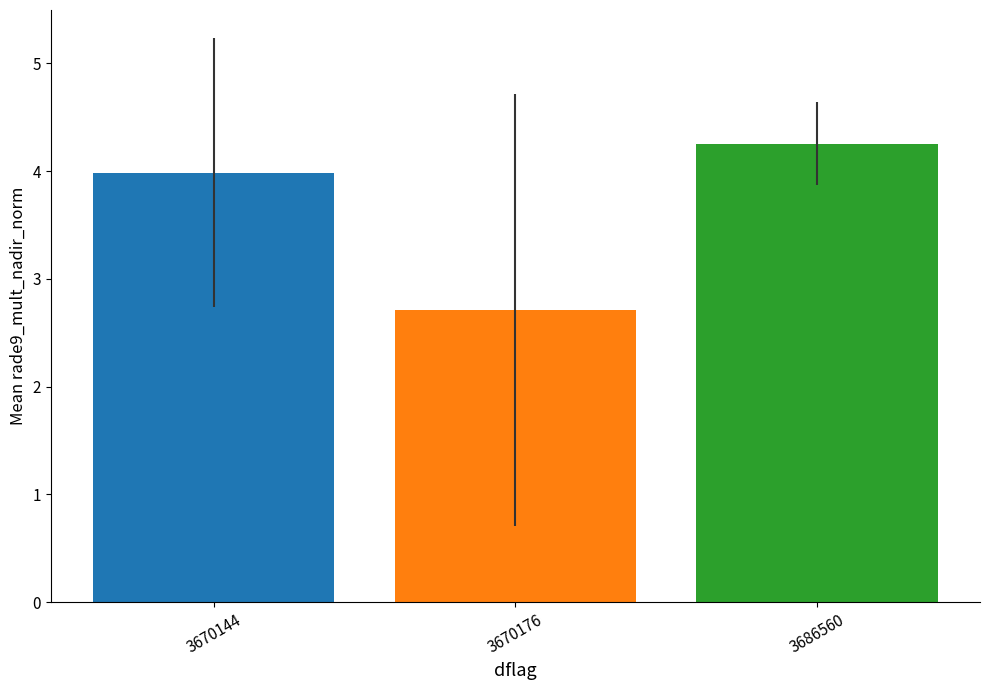

Reading right to left, list all the values displayed in this chart.

3686560=4.3	3670176=2.7	3670144=4.0